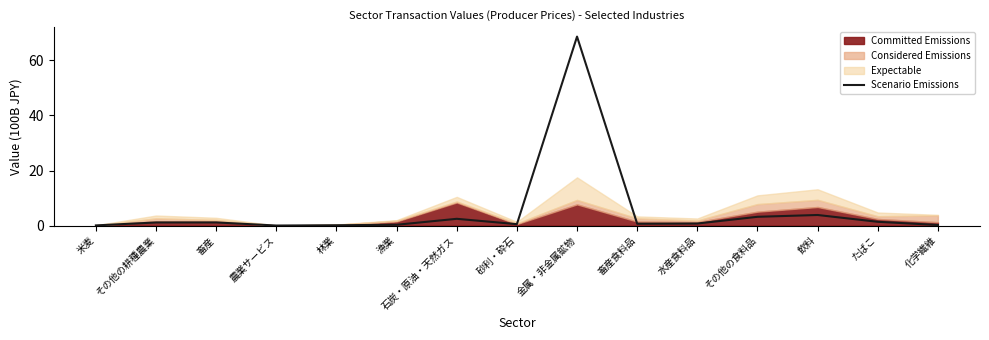

List the labels in order of value, smallest first.

農業サービス, 米麦, 林業, 化学繊維, 漁業, 砂利・砕石, 畜産食料品, 水産食料品, その他の耕種農業, 畜産, たばこ, 石炭・原油・天然ガス, その他の食料品, 飲料, 金属・非金属鉱物